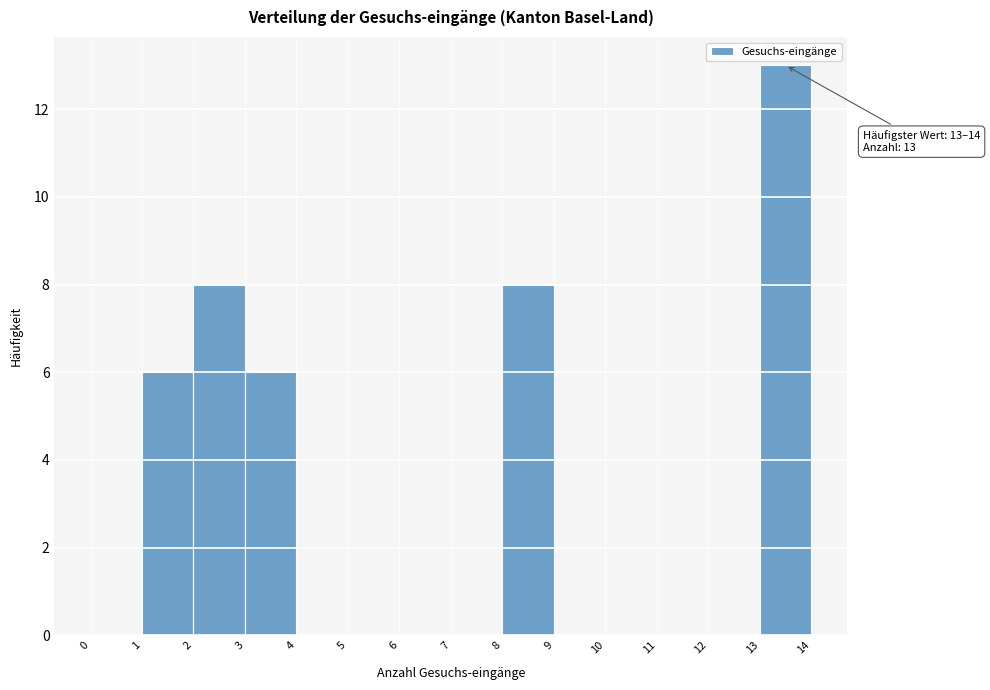

Which range on the x-axis has the tallest bar?

13 to 14